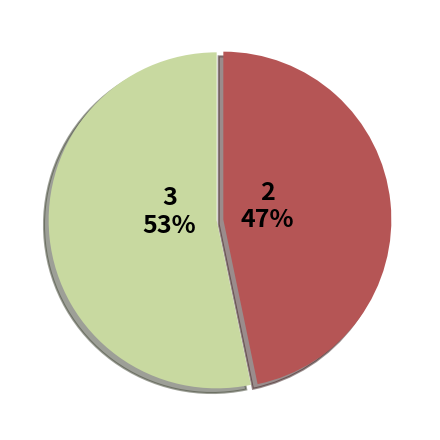

To the nearest percent, what is the average slice percentage?

50%